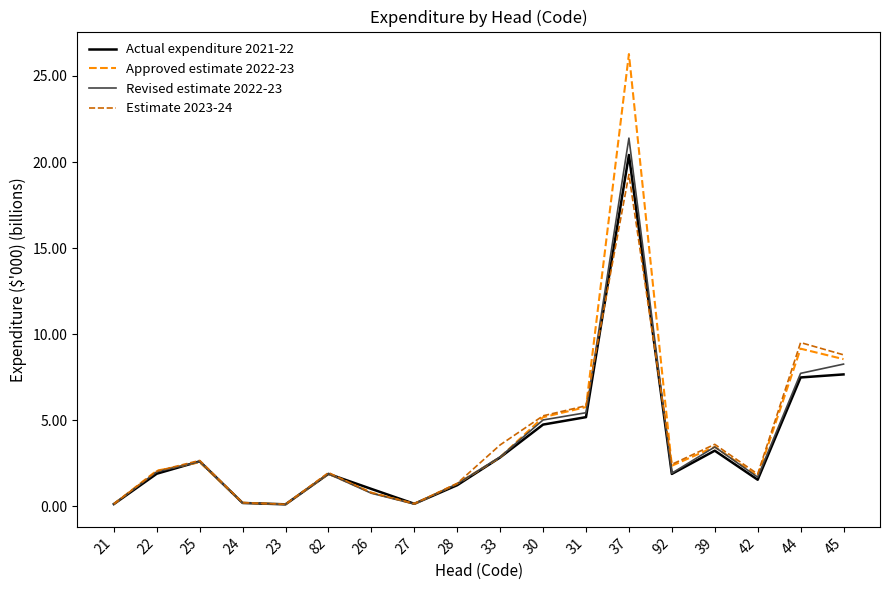

True or false: Approved estimate 2022-23 has more than 2 points higher than both neighbors.

True